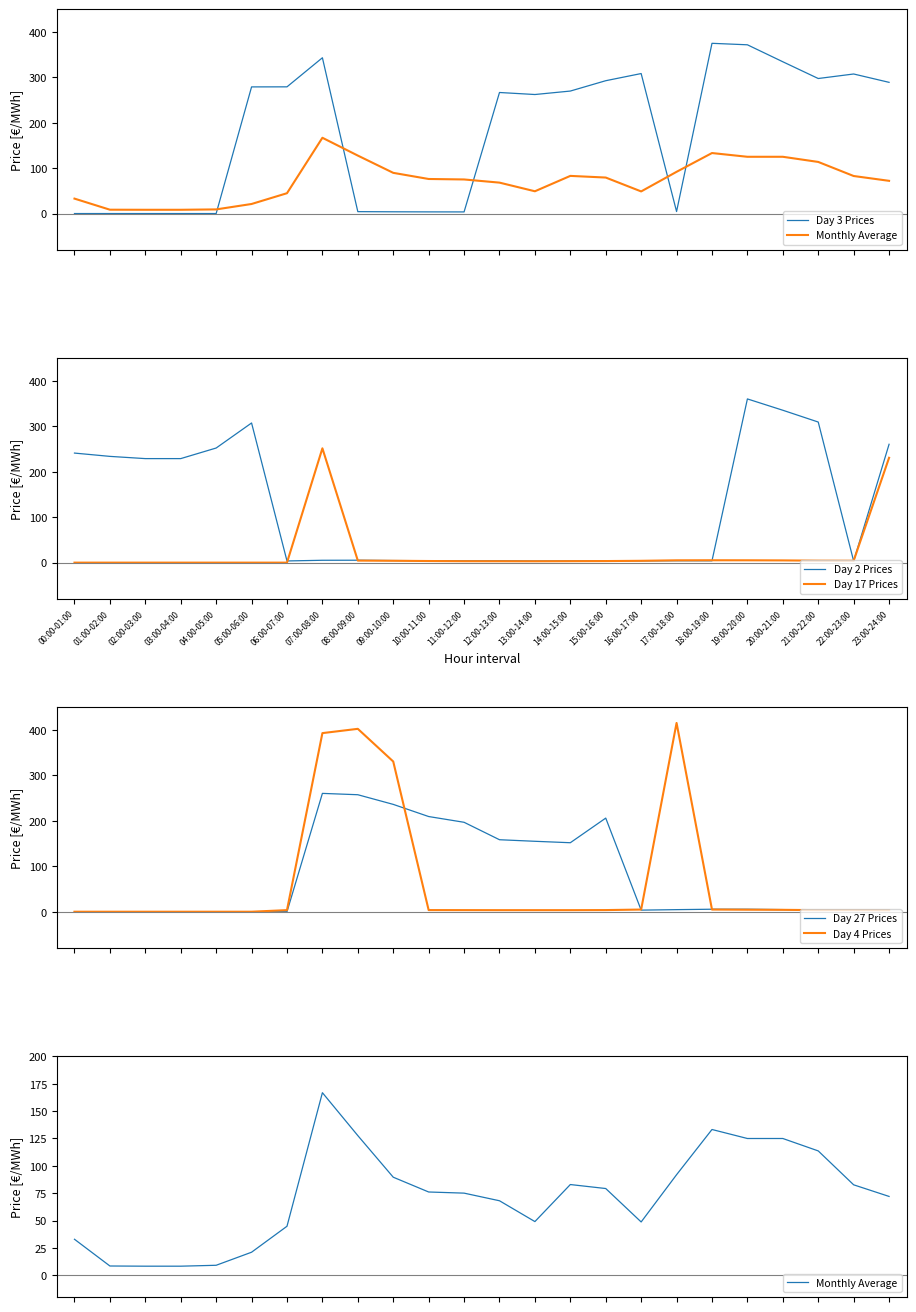

Reading right to left, what are all the values shown in this chart?

Day 3 Prices: 23:00-24:00=288.8	22:00-23:00=307.2	21:00-22:00=297.3	20:00-21:00=334.1	19:00-20:00=371.5	18:00-19:00=374.8	17:00-18:00=4.4	16:00-17:00=308.2	15:00-16:00=292.4	14:00-15:00=269.7	13:00-14:00=262.0	12:00-13:00=266.5	11:00-12:00=3.6	10:00-11:00=3.7	09:00-10:00=3.9	08:00-09:00=4.2	07:00-08:00=342.9	06:00-07:00=278.9	05:00-06:00=278.8	04:00-05:00=0.0	03:00-04:00=0.0	02:00-03:00=0.0	01:00-02:00=0.0	00:00-01:00=0.0
Monthly Average: 23:00-24:00=72.0	22:00-23:00=82.6	21:00-22:00=113.6	20:00-21:00=125.0	19:00-20:00=125.0	18:00-19:00=133.2	17:00-18:00=91.9	16:00-17:00=48.7	15:00-16:00=79.3	14:00-15:00=82.9	13:00-14:00=49.0	12:00-13:00=68.1	11:00-12:00=75.0	10:00-11:00=76.1	09:00-10:00=89.6	08:00-09:00=127.6	07:00-08:00=166.8	06:00-07:00=44.8	05:00-06:00=21.0	04:00-05:00=9.1	03:00-04:00=8.3	02:00-03:00=8.3	01:00-02:00=8.5	00:00-01:00=32.9
Day 2 Prices: 23:00-24:00=260.6	22:00-23:00=3.5	21:00-22:00=309.5	20:00-21:00=335.5	19:00-20:00=360.4	18:00-19:00=4.0	17:00-18:00=4.2	16:00-17:00=3.9	15:00-16:00=3.8	14:00-15:00=3.9	13:00-14:00=3.6	12:00-13:00=4.1	11:00-12:00=4.1	10:00-11:00=4.3	09:00-10:00=4.6	08:00-09:00=5.3	07:00-08:00=5.2	06:00-07:00=3.7	05:00-06:00=307.4	04:00-05:00=252.3	03:00-04:00=229.0	02:00-03:00=229.0	01:00-02:00=233.9	00:00-01:00=241.2
Day 17 Prices: 23:00-24:00=230.8	22:00-23:00=4.2	21:00-22:00=4.3	20:00-21:00=4.9	19:00-20:00=5.2	18:00-19:00=5.2	17:00-18:00=5.1	16:00-17:00=4.0	15:00-16:00=3.5	14:00-15:00=3.2	13:00-14:00=3.0	12:00-13:00=3.1	11:00-12:00=3.1	10:00-11:00=3.5	09:00-10:00=4.1	08:00-09:00=4.5	07:00-08:00=251.7	06:00-07:00=0.0	05:00-06:00=0.0	04:00-05:00=0.0	03:00-04:00=0.0	02:00-03:00=0.0	01:00-02:00=0.0	00:00-01:00=0.0
Day 27 Prices: 23:00-24:00=4.0	22:00-23:00=4.1	21:00-22:00=4.1	20:00-21:00=4.6	19:00-20:00=5.5	18:00-19:00=5.5	17:00-18:00=4.6	16:00-17:00=3.5	15:00-16:00=206.1	14:00-15:00=151.9	13:00-14:00=155.0	12:00-13:00=158.5	11:00-12:00=196.9	10:00-11:00=209.5	09:00-10:00=236.3	08:00-09:00=257.5	07:00-08:00=260.5	06:00-07:00=0.0	05:00-06:00=0.0	04:00-05:00=0.0	03:00-04:00=0.0	02:00-03:00=0.0	01:00-02:00=0.0	00:00-01:00=0.0
Day 4 Prices: 23:00-24:00=3.3	22:00-23:00=3.6	21:00-22:00=3.4	20:00-21:00=4.2	19:00-20:00=4.4	18:00-19:00=4.8	17:00-18:00=415.6	16:00-17:00=4.8	15:00-16:00=3.6	14:00-15:00=3.4	13:00-14:00=3.4	12:00-13:00=3.4	11:00-12:00=3.5	10:00-11:00=3.6	09:00-10:00=330.7	08:00-09:00=402.6	07:00-08:00=393.2	06:00-07:00=3.5	05:00-06:00=0.0	04:00-05:00=0.0	03:00-04:00=0.0	02:00-03:00=0.0	01:00-02:00=0.0	00:00-01:00=0.0